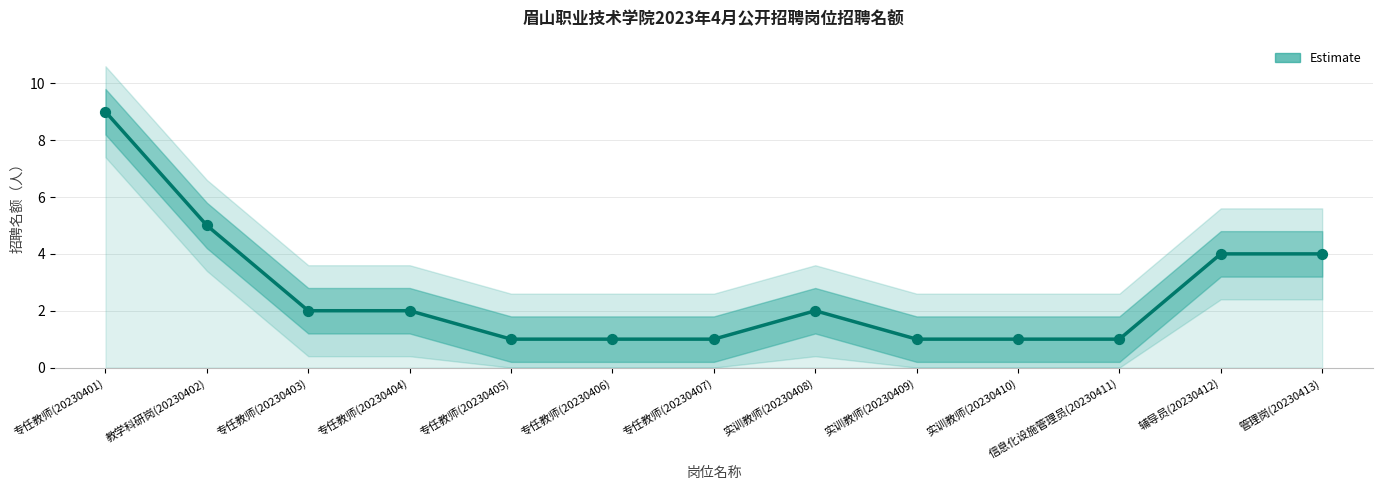

What is the change in value from 专任教师(20230405) to 辅导员(20230412)?

+3